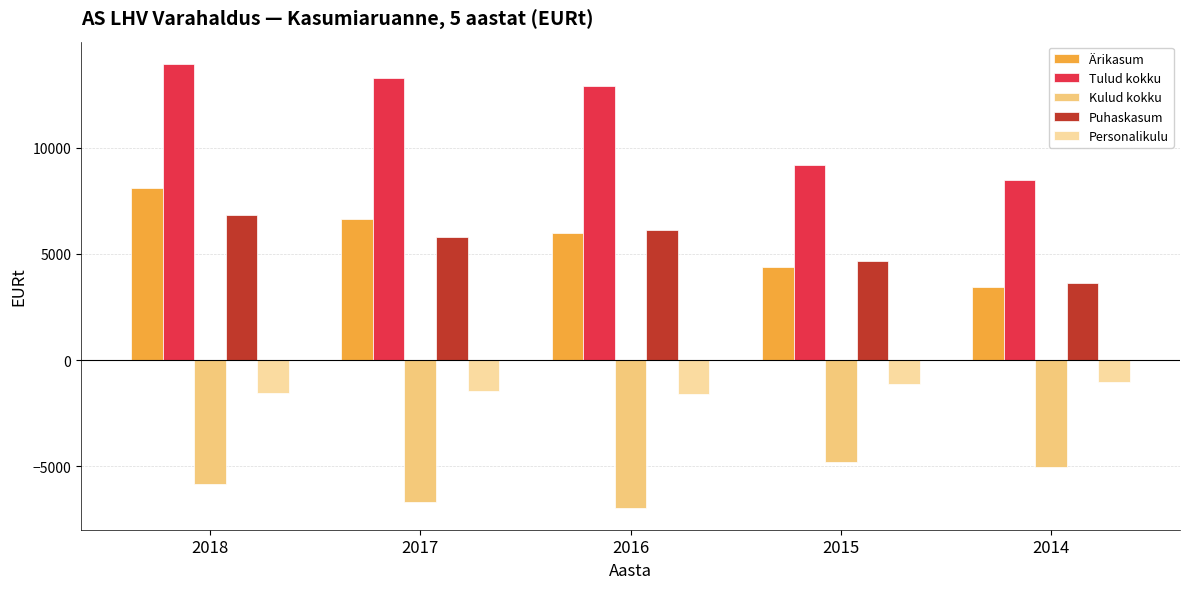

Does the chart contain any negative values?

Yes